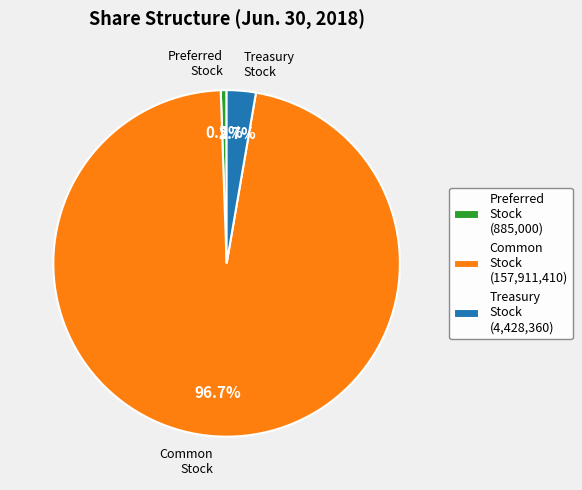

Which slice is the smallest?

Preferred Stock (885,000)